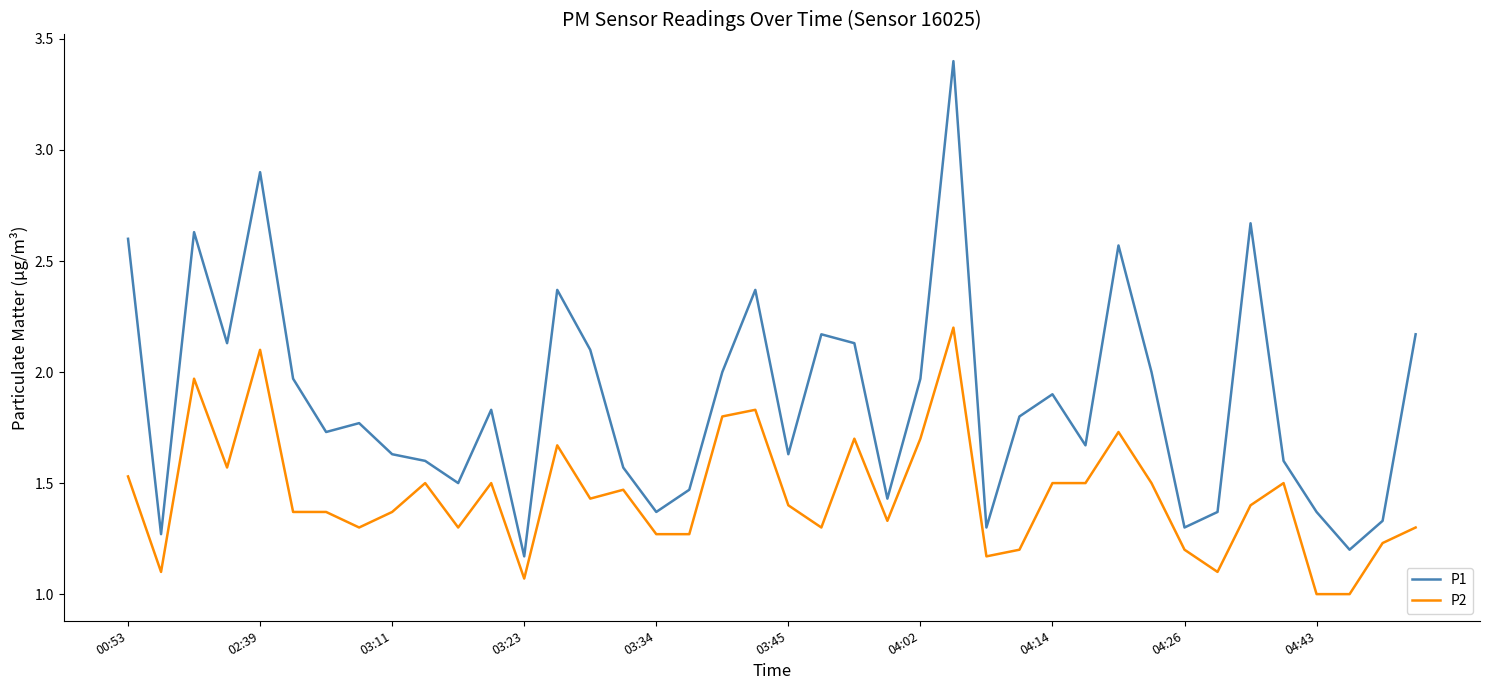

True or false: P1 and P2 cross at least once.

False